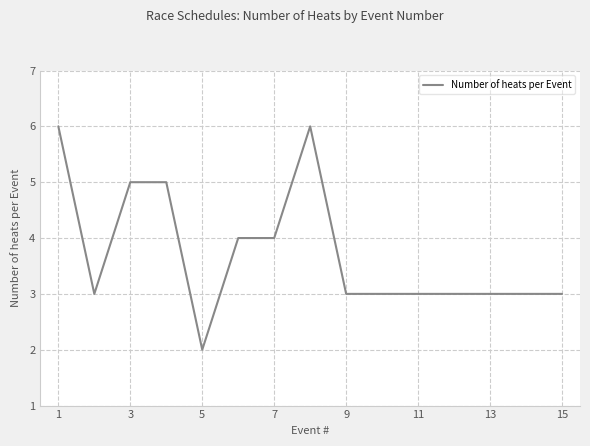

What is the greatest value displayed?

6